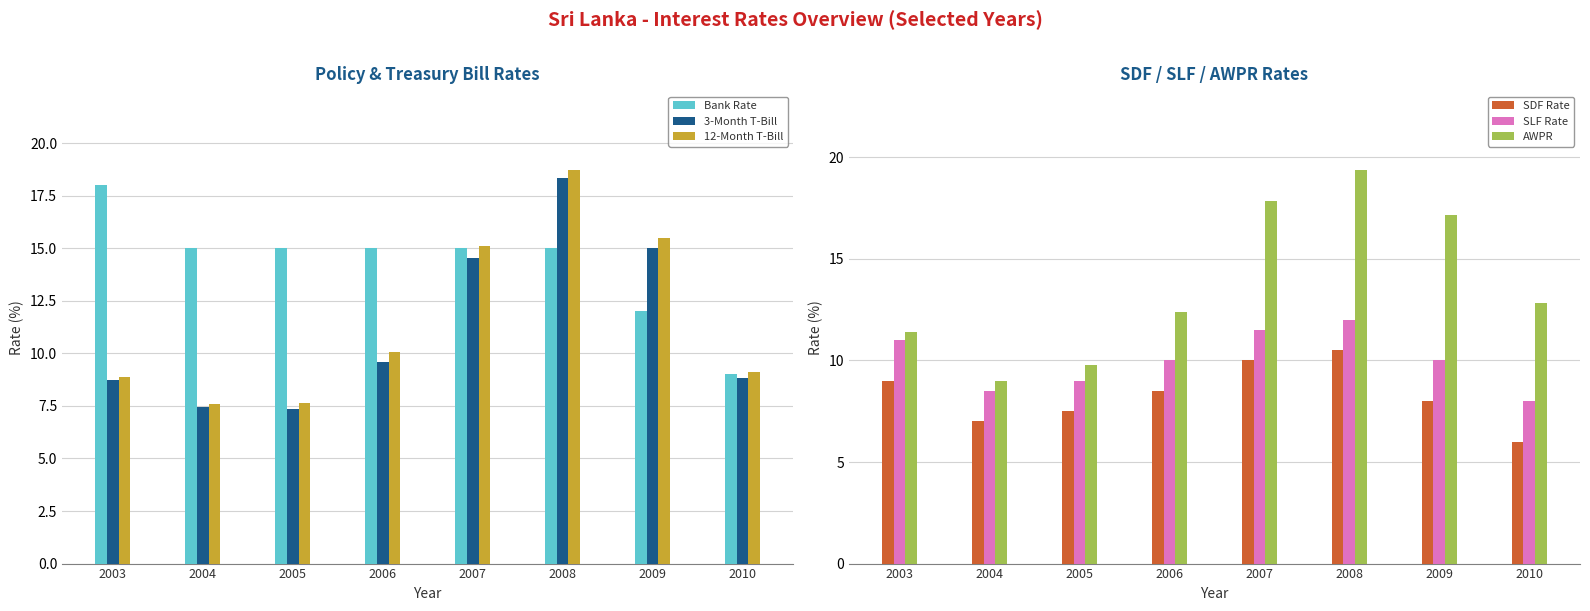

What value does the SDF Rate series have at 2009?

8.0